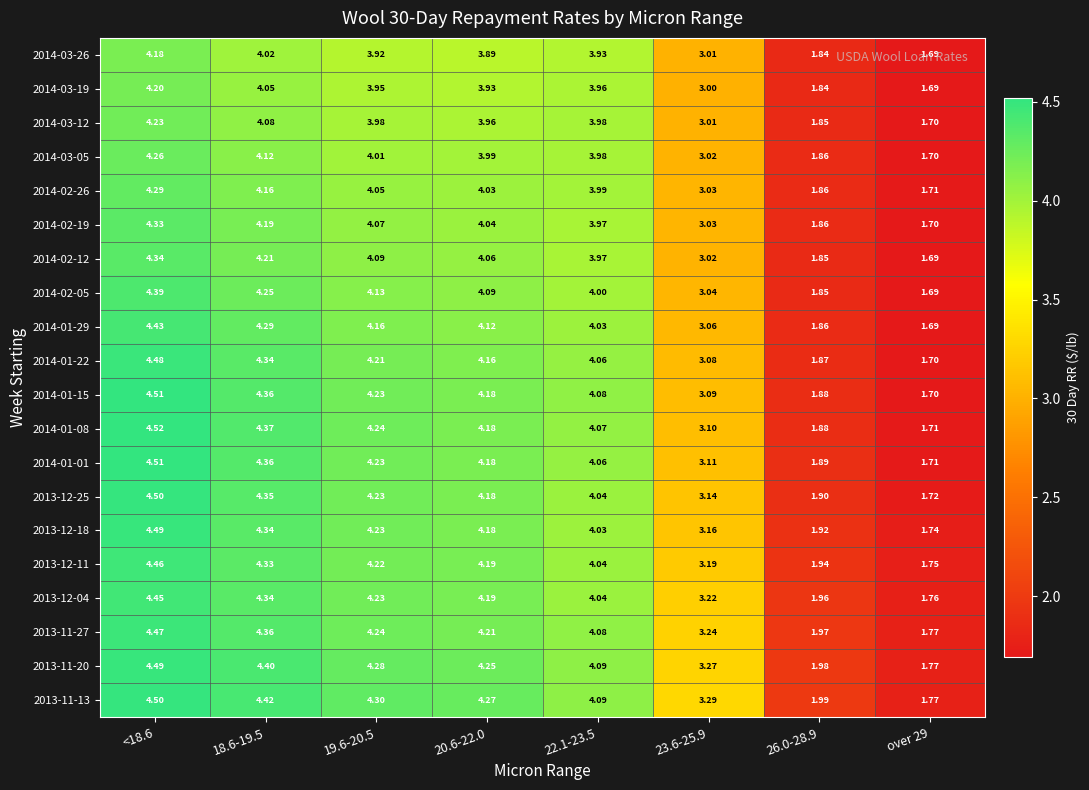

What is the minimum value shown in the chart?

1.7